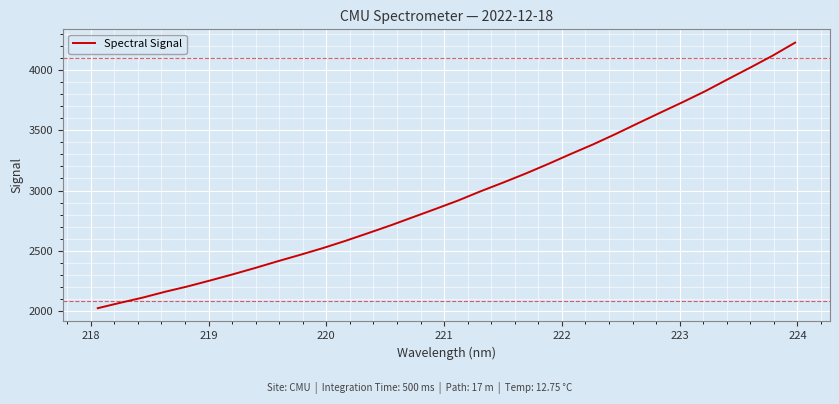

What is the greatest value displayed?

4232.2